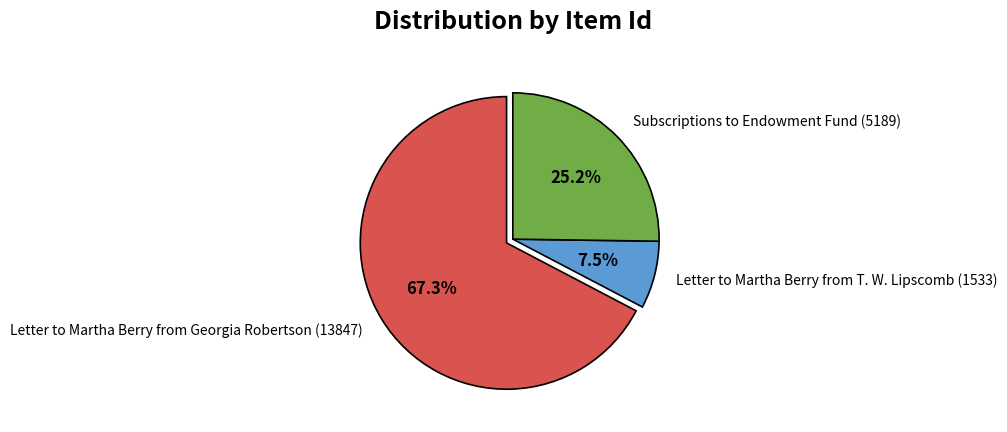

Between Letter to Martha Berry from T. W. Lipscomb (1533) and Subscriptions to Endowment Fund (5189), which is larger?

Subscriptions to Endowment Fund (5189)